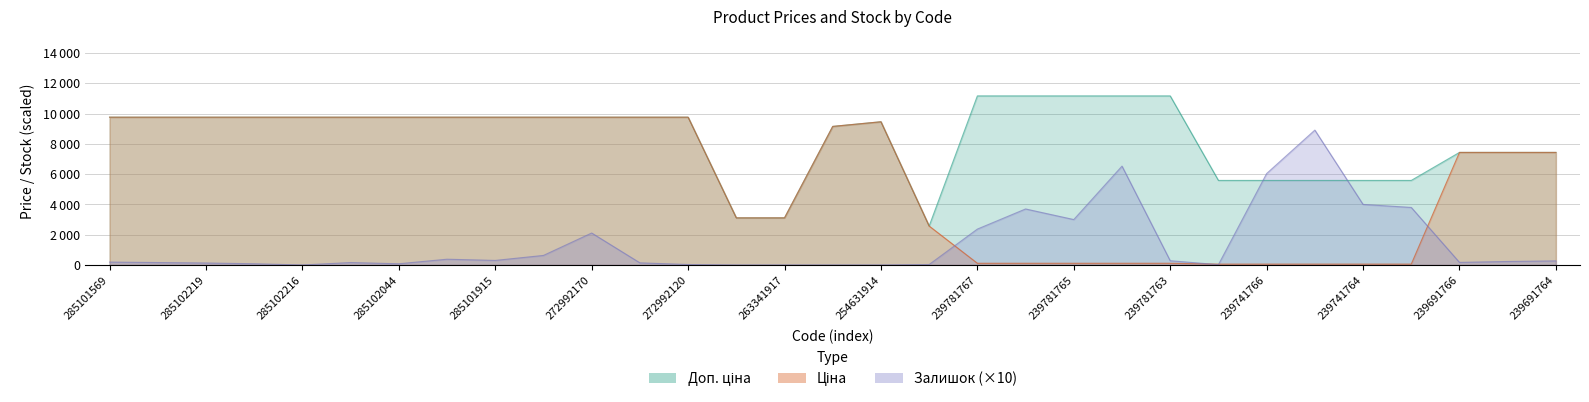

True or false: Залишок has a value of 4000.0 at 239741764.

True